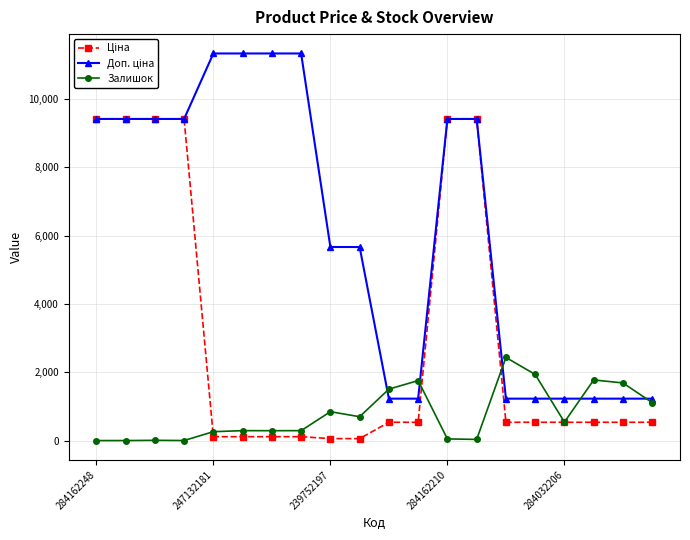

True or false: Залишок has more than 2 interior local peaks.

True